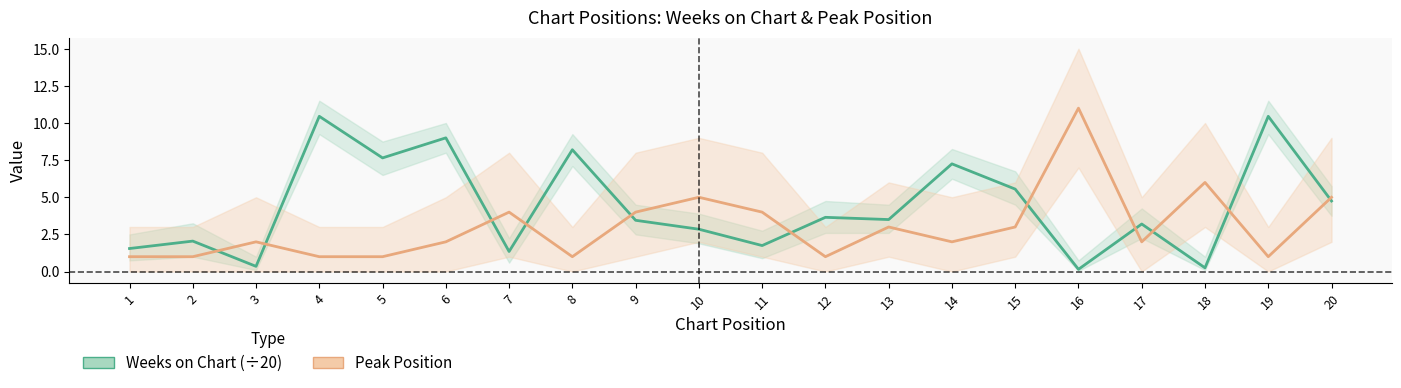

Which series has the largest total across all categories?

Weeks on Chart (÷20)